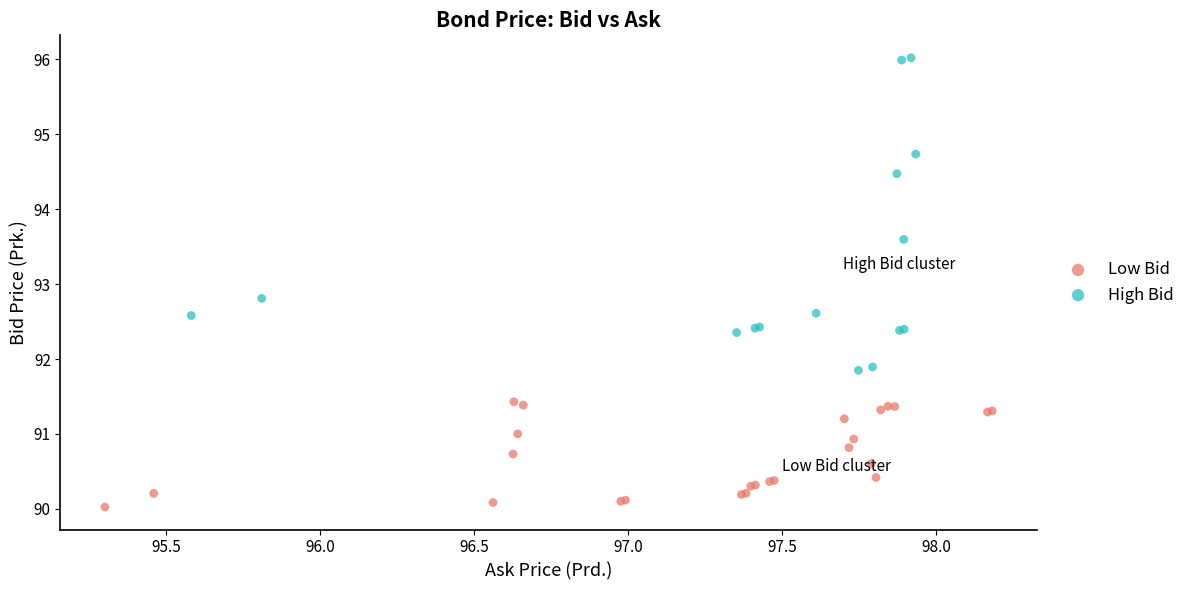

Which series has the widest spread of Y values?

High Bid